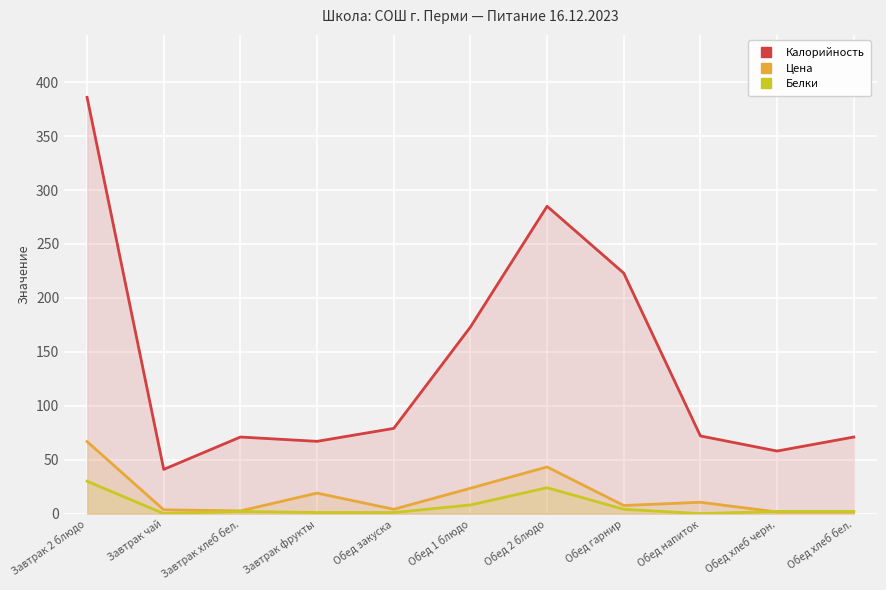

How many values in Белки are above zero?

9